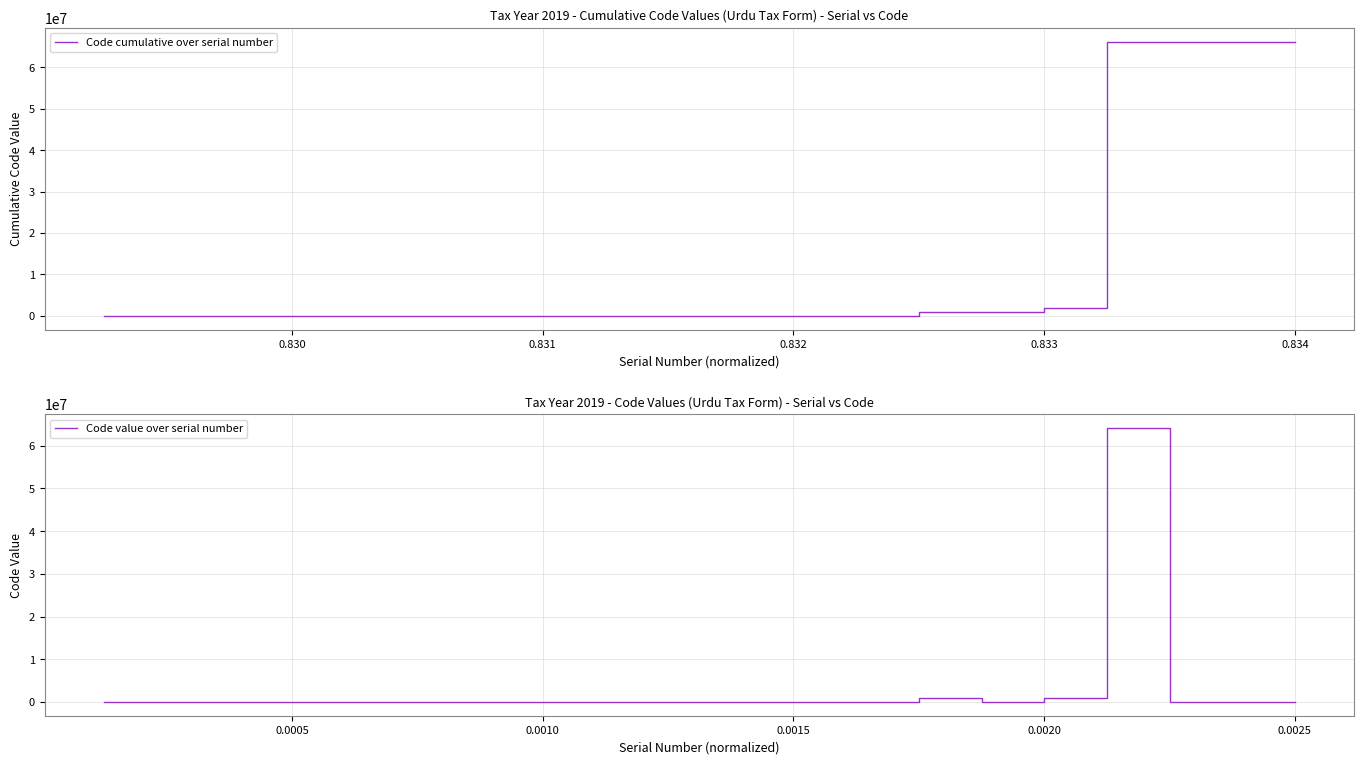

In Code value over serial number, how many points are lower than both neighbors (excluding endpoints)?

4